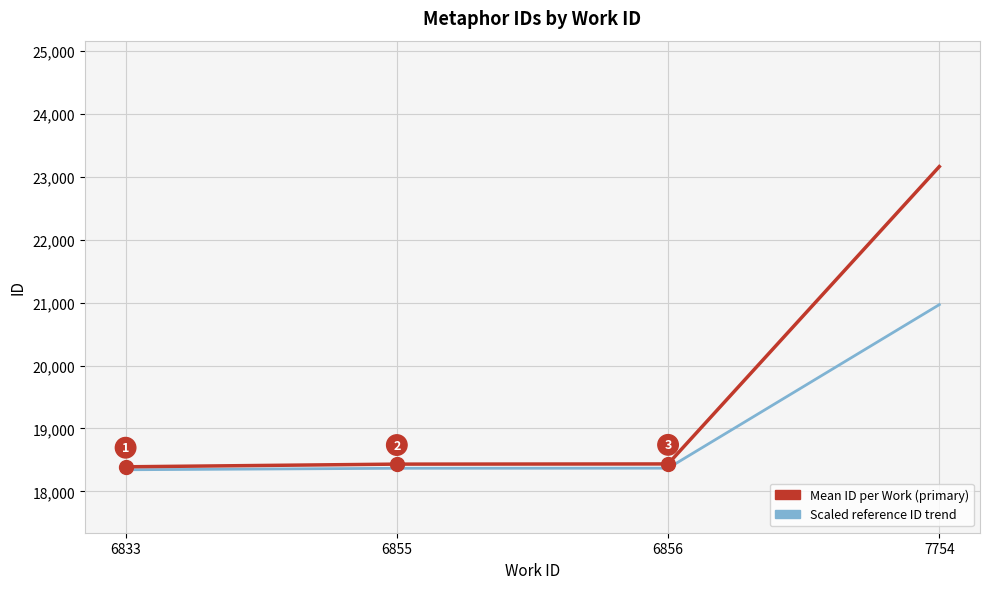

Which series has the largest total across all categories?

Mean ID per Work (primary)